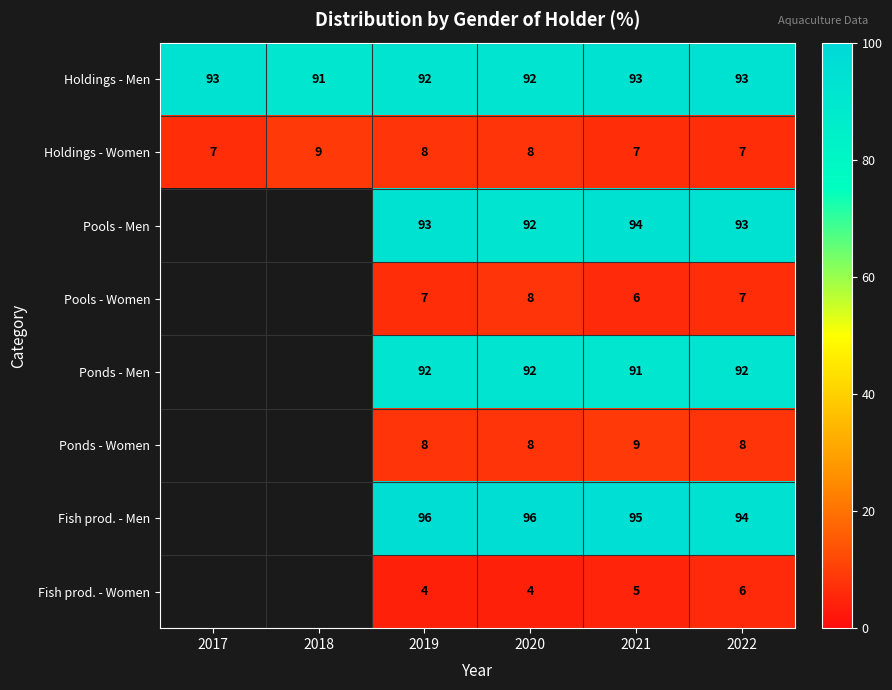

What is the minimum value for Holdings - Women?

7